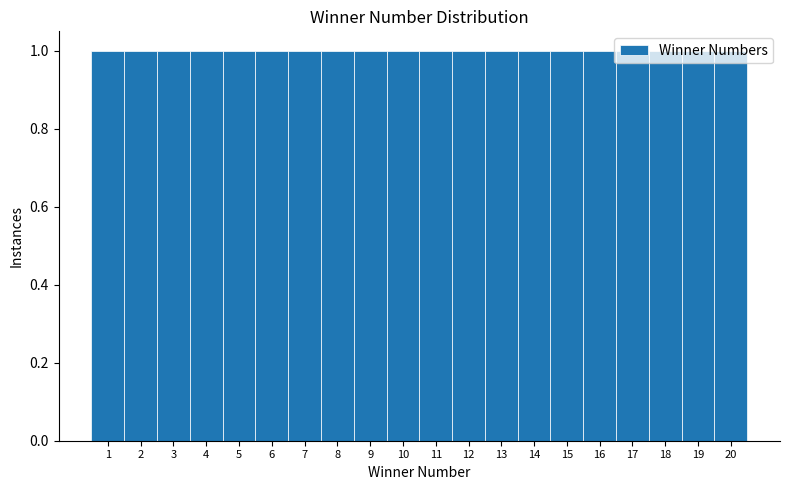

Reading left to right, transcribe this chart: for each bar, give the range it covers on the x-axis and its height. The values are not printed on the chart, so give them approximately, as read against the axis.

0.5 to 1.5: 1
1.5 to 2.5: 1
2.5 to 3.5: 1
3.5 to 4.5: 1
4.5 to 5.5: 1
5.5 to 6.5: 1
6.5 to 7.5: 1
7.5 to 8.5: 1
8.5 to 9.5: 1
9.5 to 10.5: 1
10.5 to 11.5: 1
11.5 to 12.5: 1
12.5 to 13.5: 1
13.5 to 14.5: 1
14.5 to 15.5: 1
15.5 to 16.5: 1
16.5 to 17.5: 1
17.5 to 18.5: 1
18.5 to 19.5: 1
19.5 to 20.5: 1